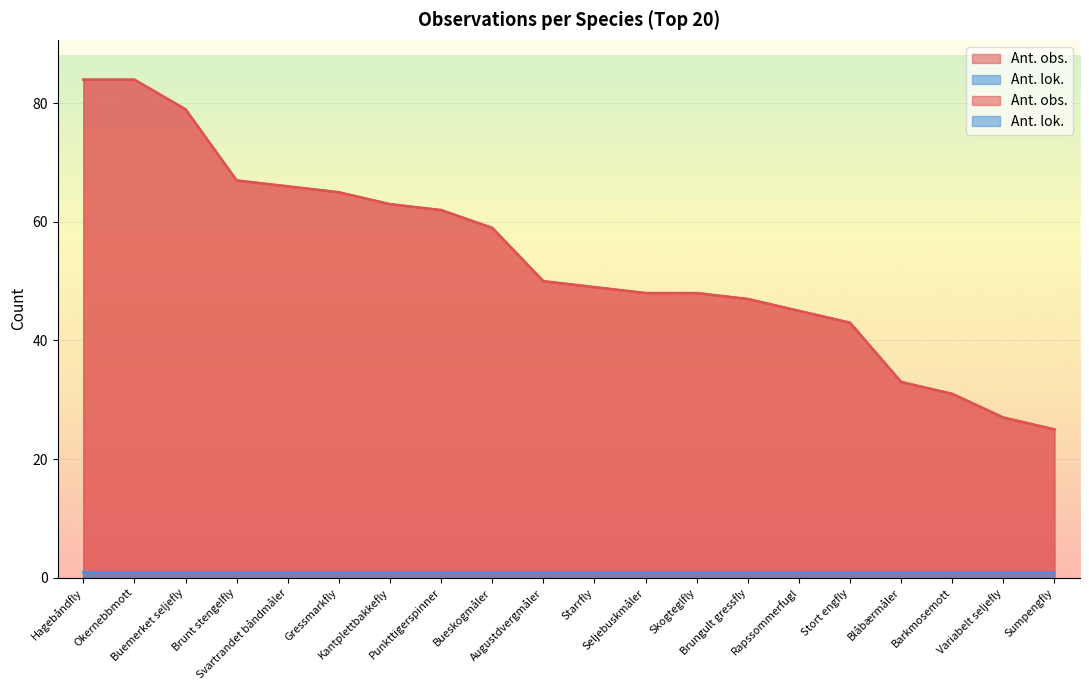

List the labels in order of value, largest first.

Hagebåndfly, Okernebbmott, Buemerket seljefly, Brunt stengelfly, Svartrandet båndmåler, Gressmarkfly, Kantplettbakkefly, Punkttigerspinner, Bueskogmåler, Augustdvergmåler, Starrfly, Seljebuskmåler, Skogteglfly, Brungult gressfly, Rapssommerfugl, Stort engfly, Blåbærmåler, Barkmosemott, Variabelt seljefly, Sumpengfly